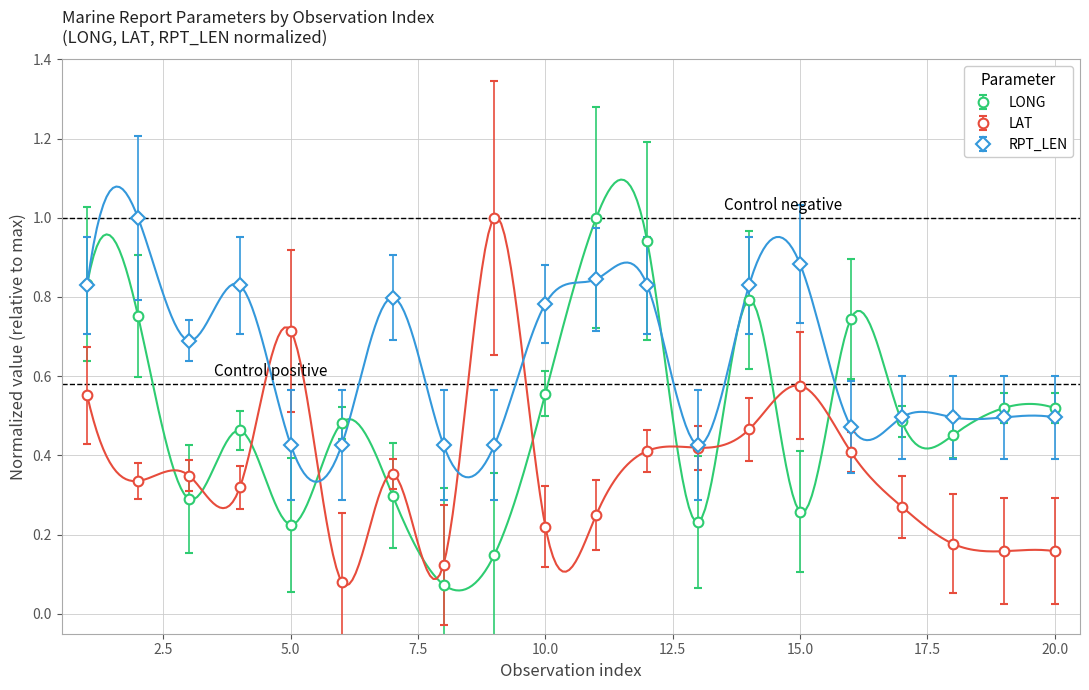

What is the average value of the LAT series?

0.4